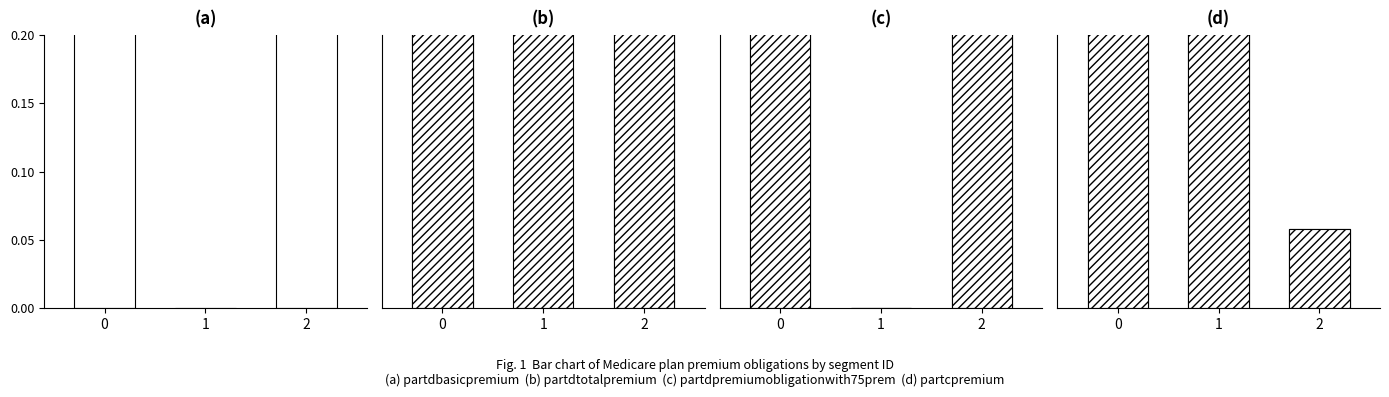

What is the value of the partdpremiumobligationwith50prem bar at the 1st from the left?

0.3